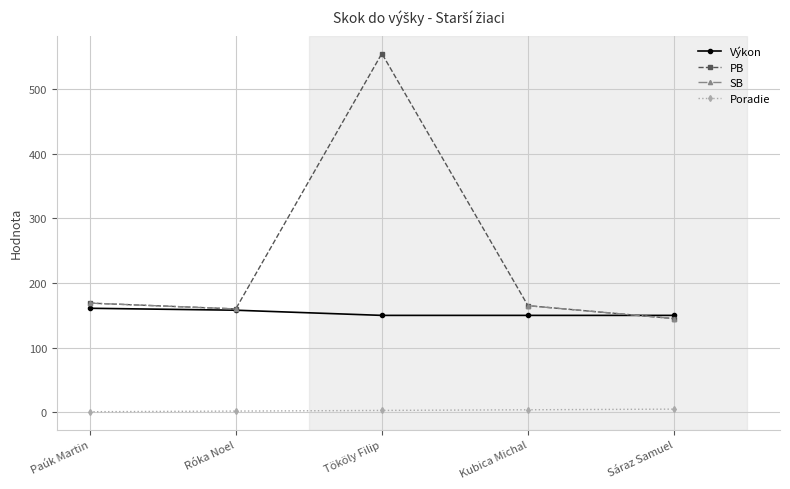

What is the minimum value for Poradie?

1